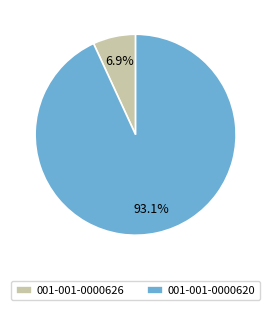

To the nearest percent, what is the difference between the largest and smallest slice percentages?

86%